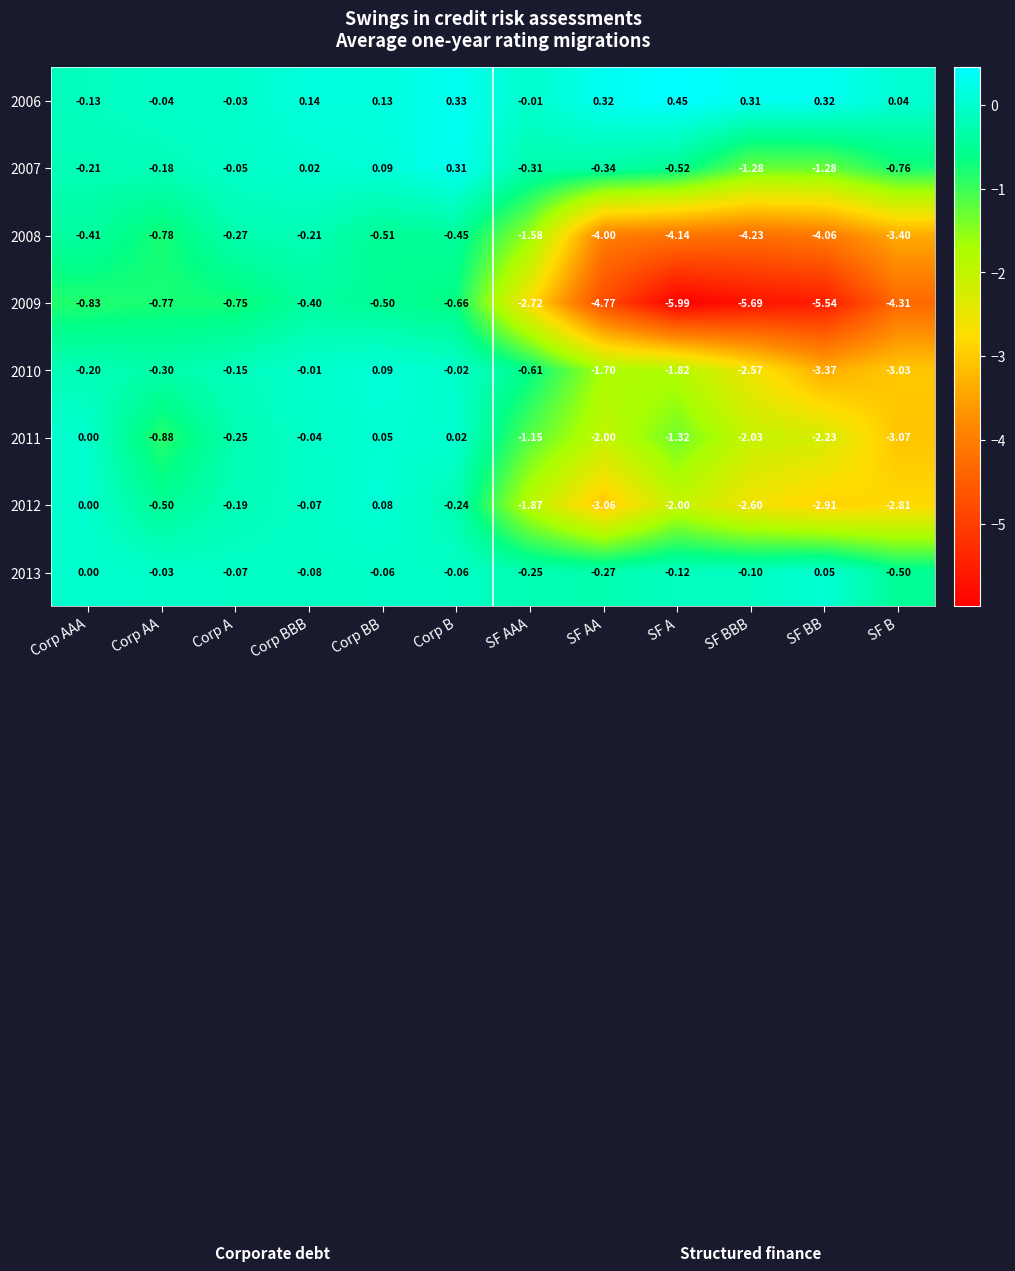

Which category has the highest value across all series?

SF A